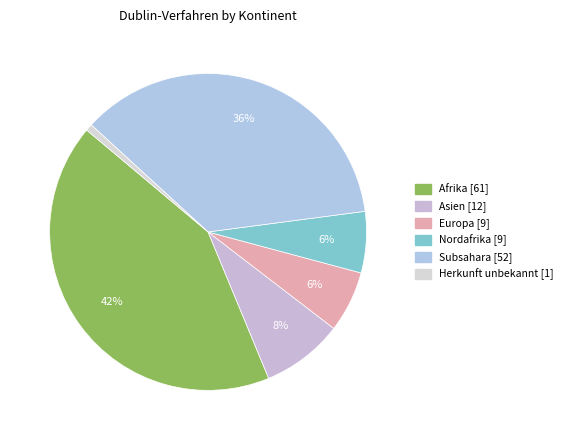

To the nearest percent, what is the average slice percentage?

17%